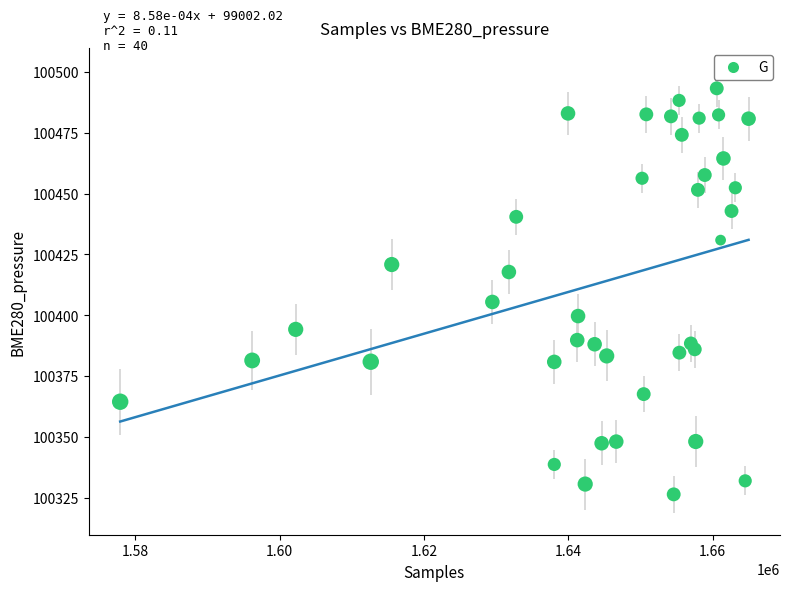

What Y value in the scatter plot is closest to 100409?

100405.4